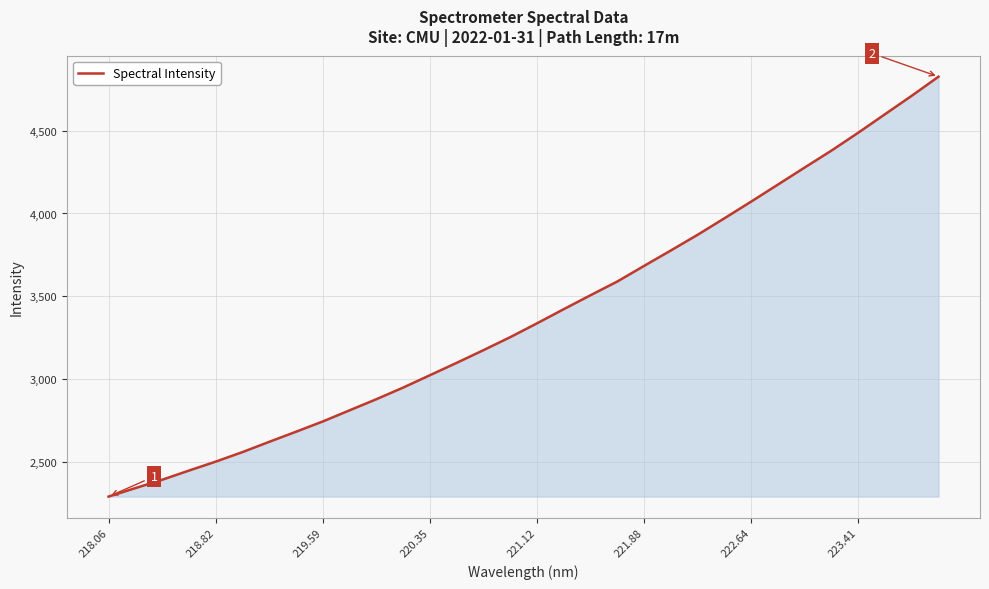

What is the smallest value displayed?

2290.6